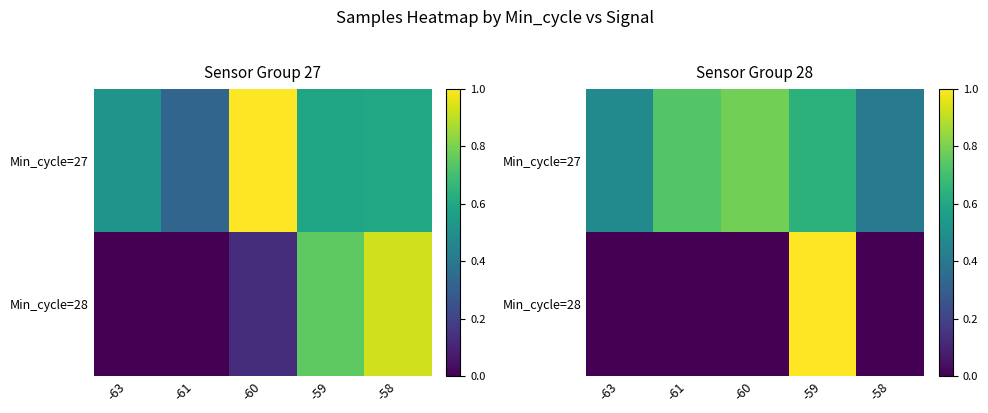

Is the value of Min_cycle=28 at -59 greater than the value of Min_cycle=27 at -61?

Yes